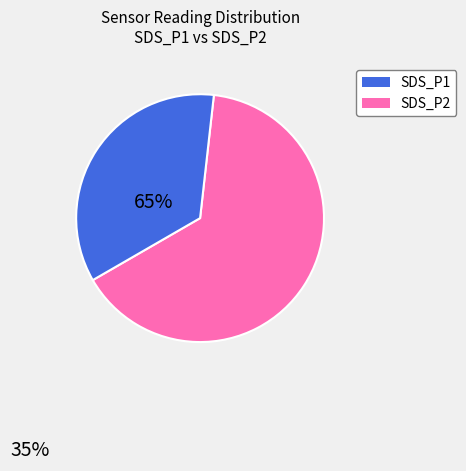

How many segments does this pie chart have?

2